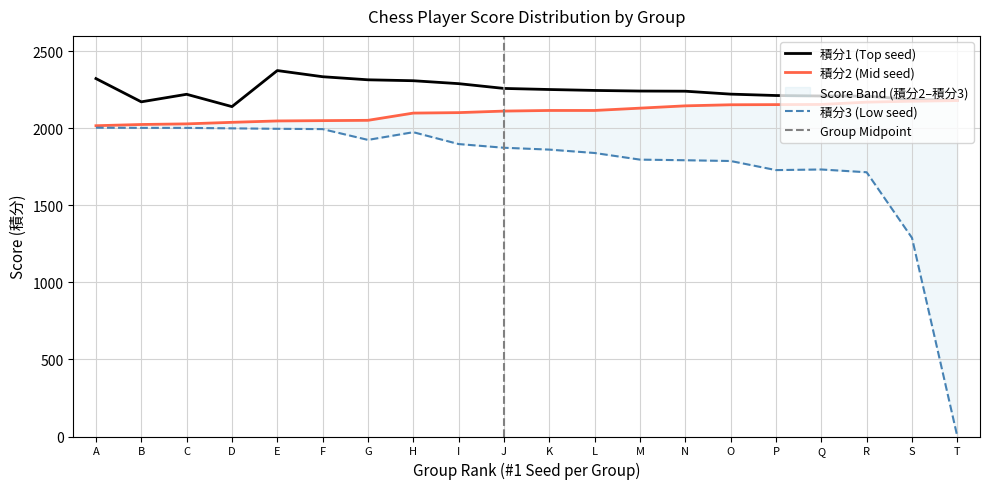

Rank the series by their average value, from lowest to highest.

積分3, 積分2, 積分1